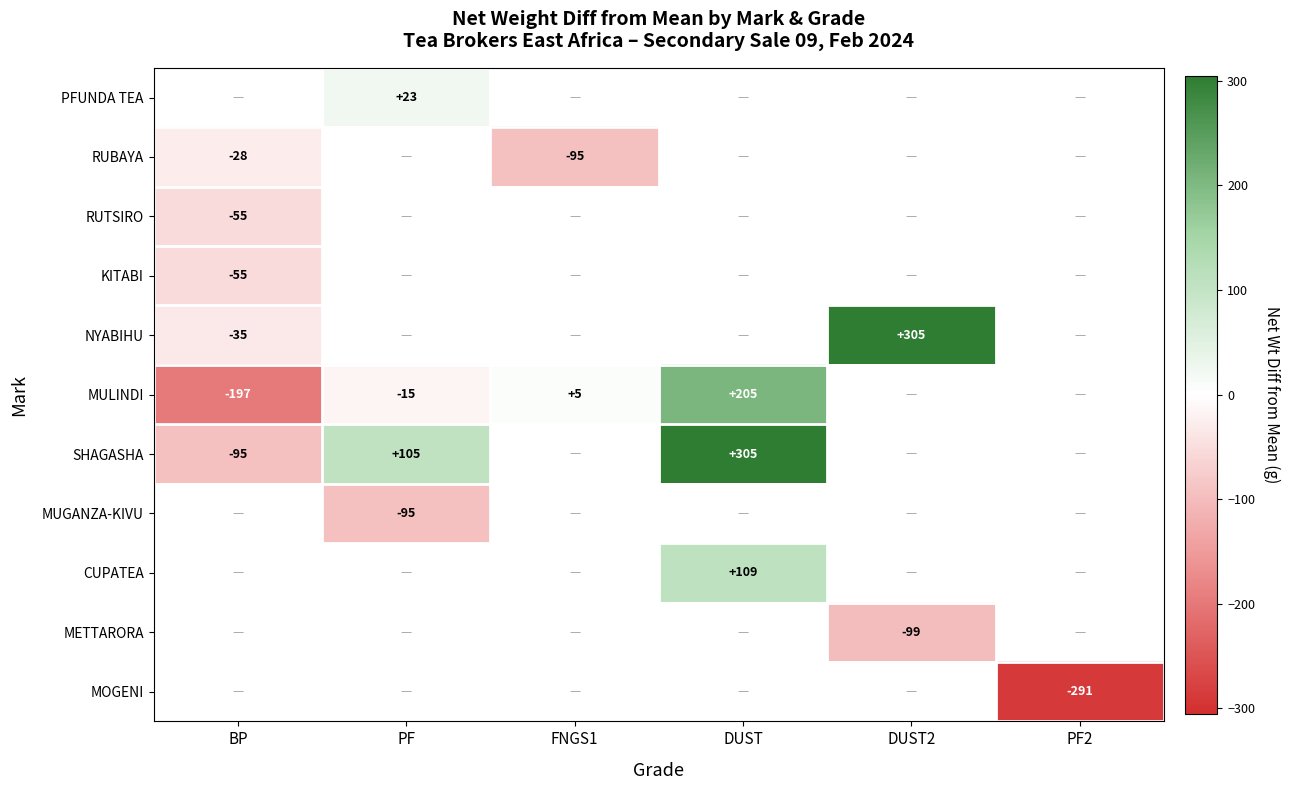

Is the value of MOGENI at PF2 greater than the value of RUBAYA at DUST?

No